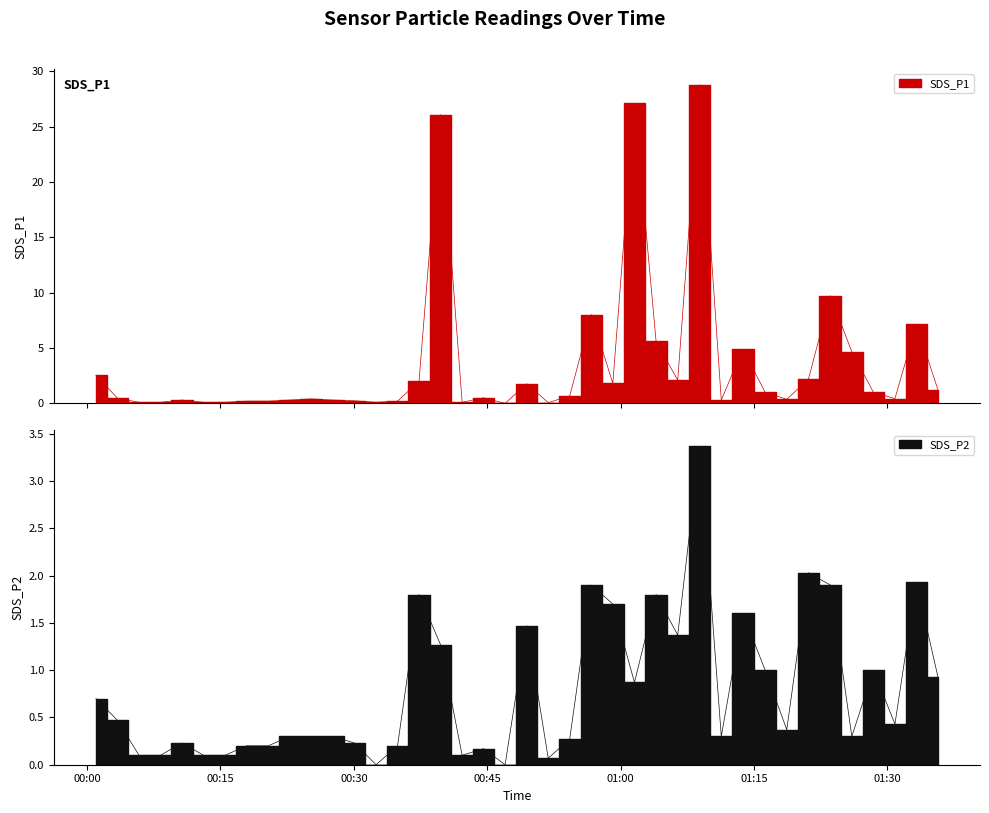

Is the value of SDS_P2 at 2023/07/25 00:13:06 greater than the value of SDS_P1 at 2023/07/25 01:23:36?

No